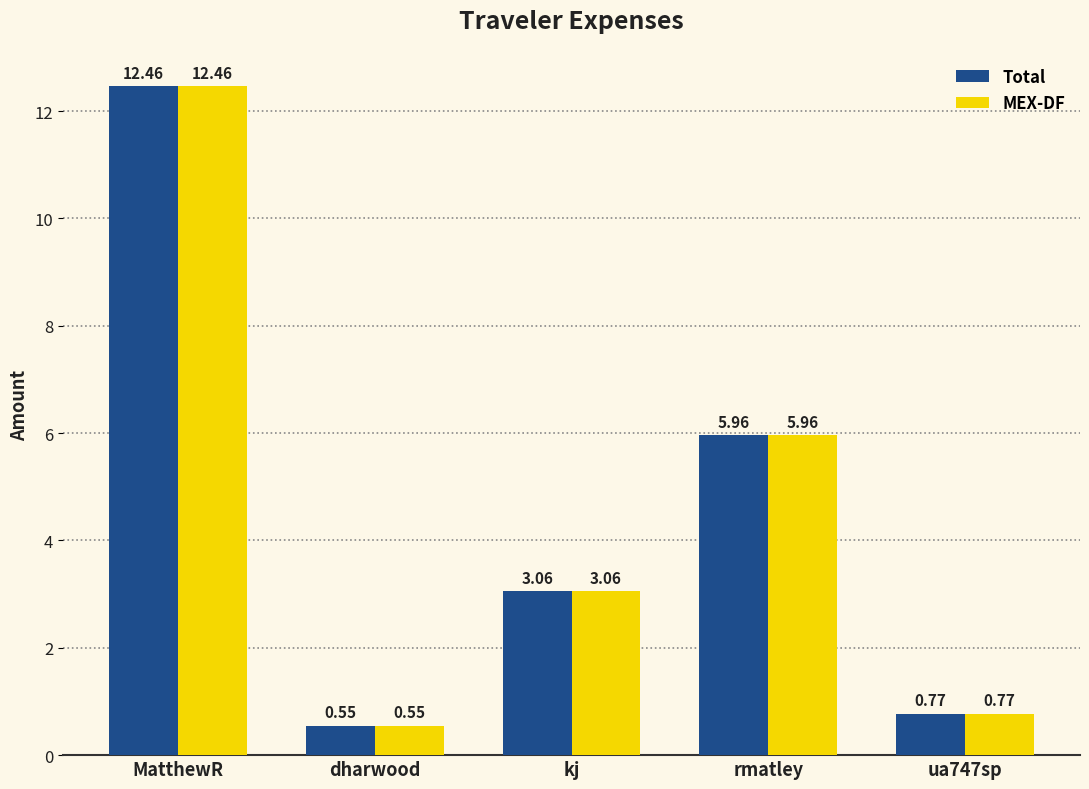

At which label does MEX-DF reach its minimum?

dharwood